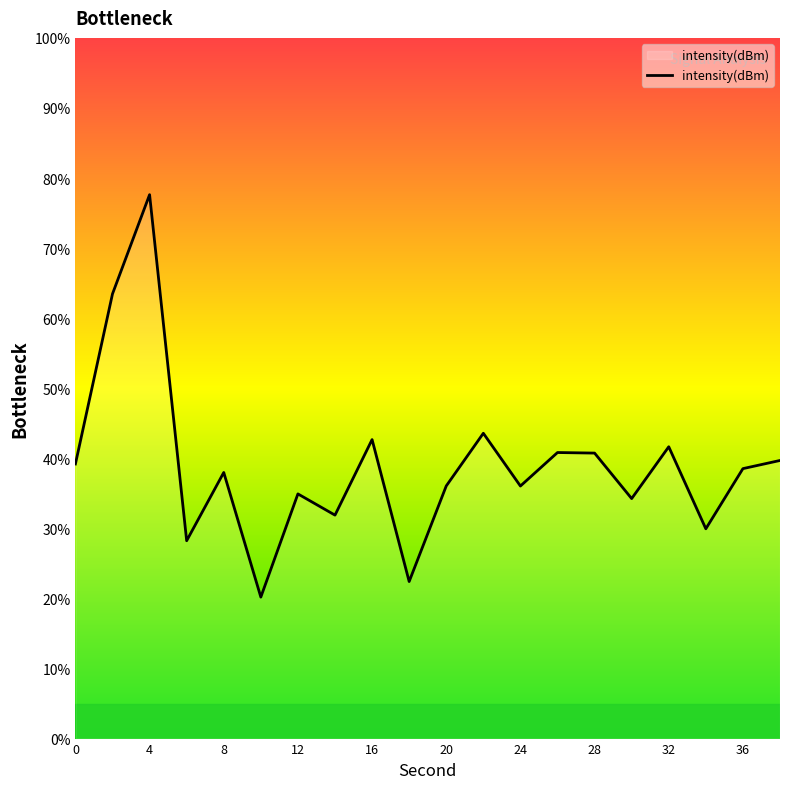

What is the maximum value shown in the chart?

77.6